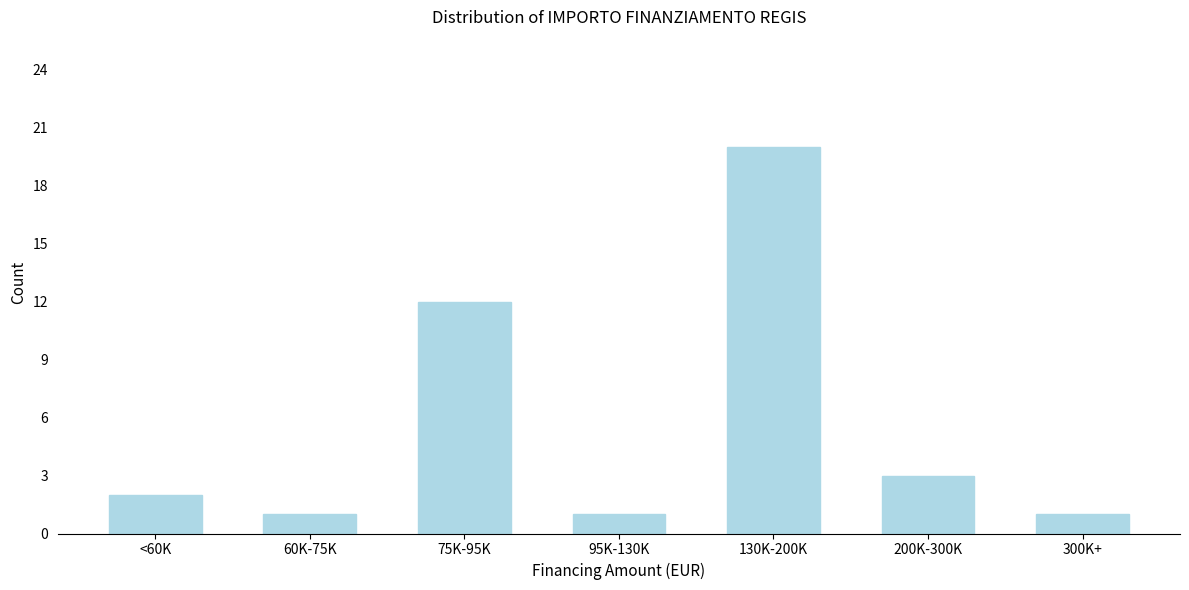

Reading left to right, list all the values displayed in this chart.

<60K=2	60K-75K=1	75K-95K=12	95K-130K=1	130K-200K=20	200K-300K=3	300K+=1